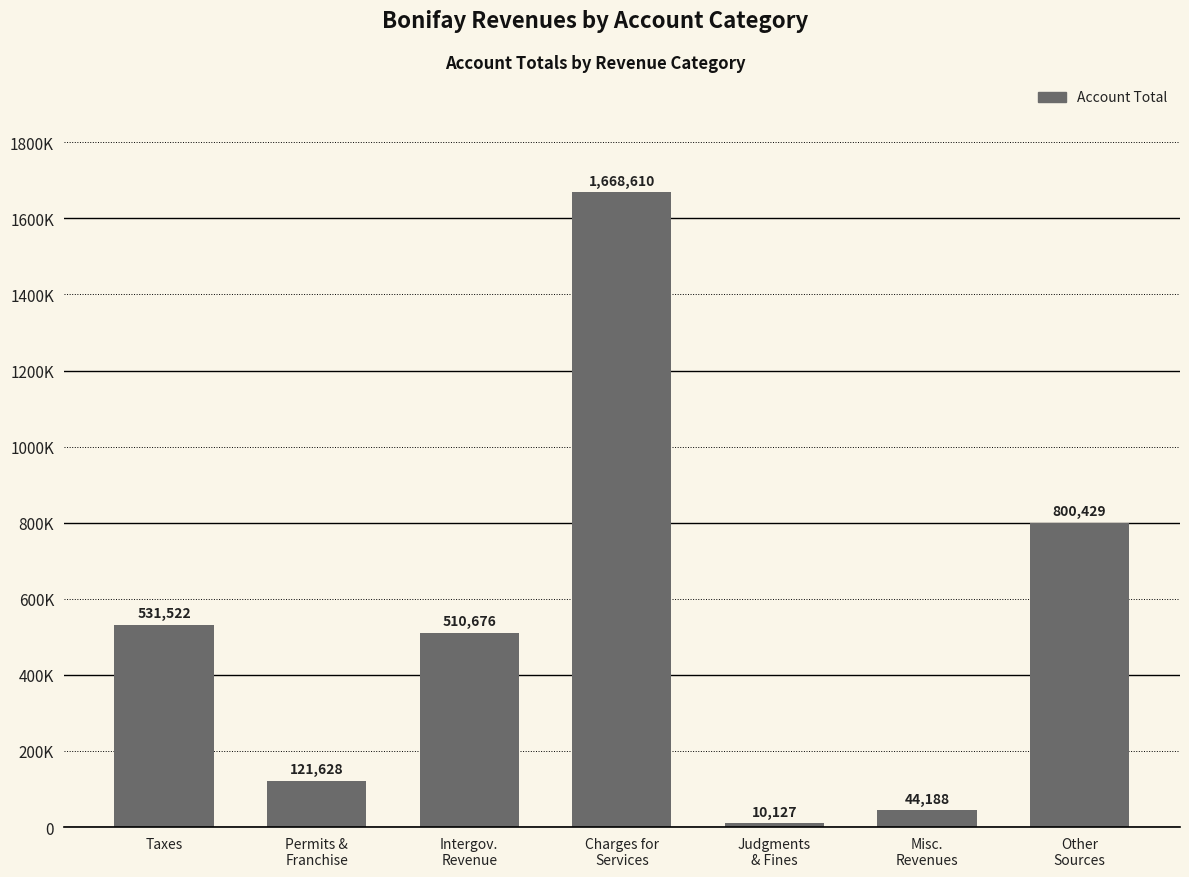

Are the bars horizontal?

No